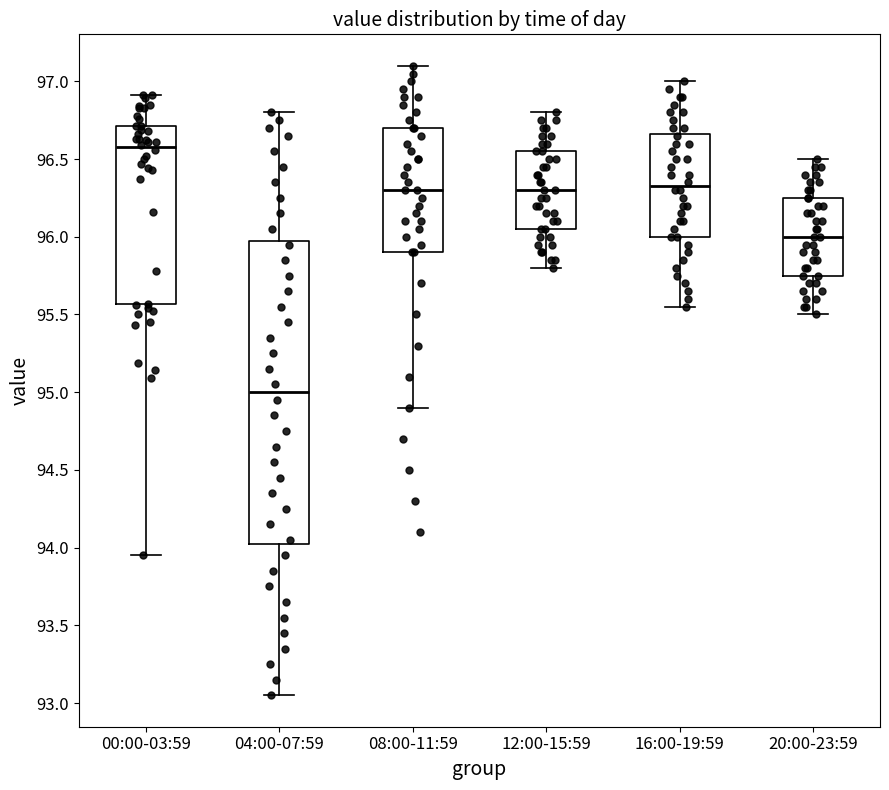

Reading left to right, transcribe this box plot: for each box, give where its median line is, the range the box spans, and where its two whiskers end, as read against the y-axis. The values are not printed on the chart, so give them approximately, as read against the axis.

00:00-03:59: median 96.60, box 95.55 to 96.70, whiskers 93.95 to 96.90
04:00-07:59: median 95.00, box 94.05 to 96.00, whiskers 93.05 to 96.80
08:00-11:59: median 96.30, box 95.90 to 96.70, whiskers 94.90 to 97.10
12:00-15:59: median 96.30, box 96.05 to 96.55, whiskers 95.80 to 96.80
16:00-19:59: median 96.35, box 96.00 to 96.65, whiskers 95.55 to 97.00
20:00-23:59: median 96.00, box 95.75 to 96.25, whiskers 95.50 to 96.50